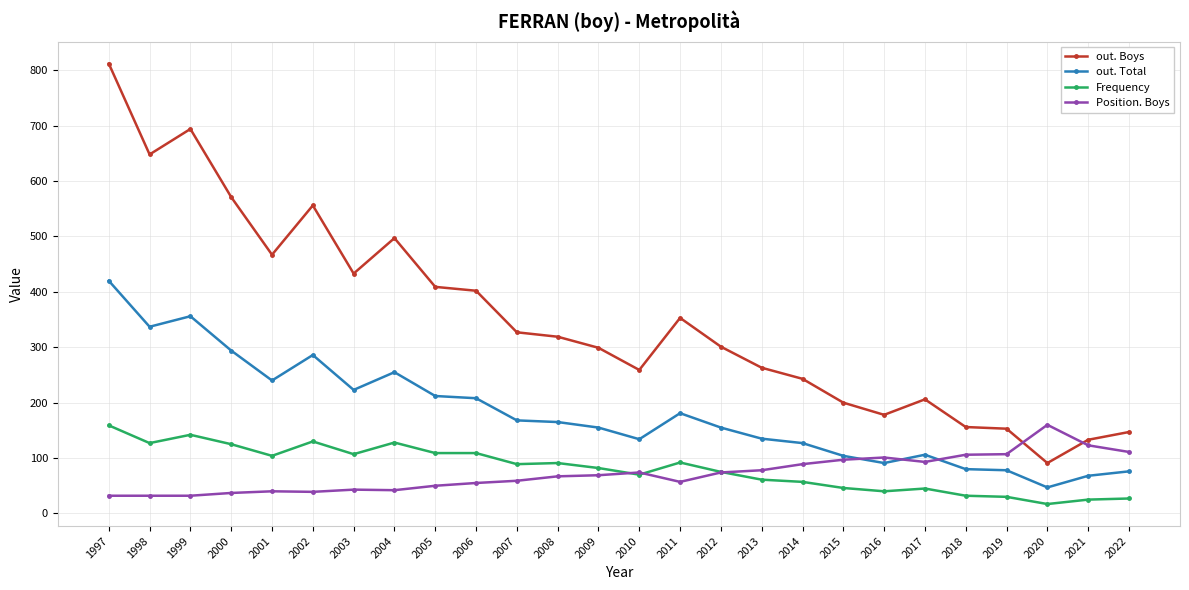

True or false: out. Boys has more than 2 points higher than both neighbors.

True